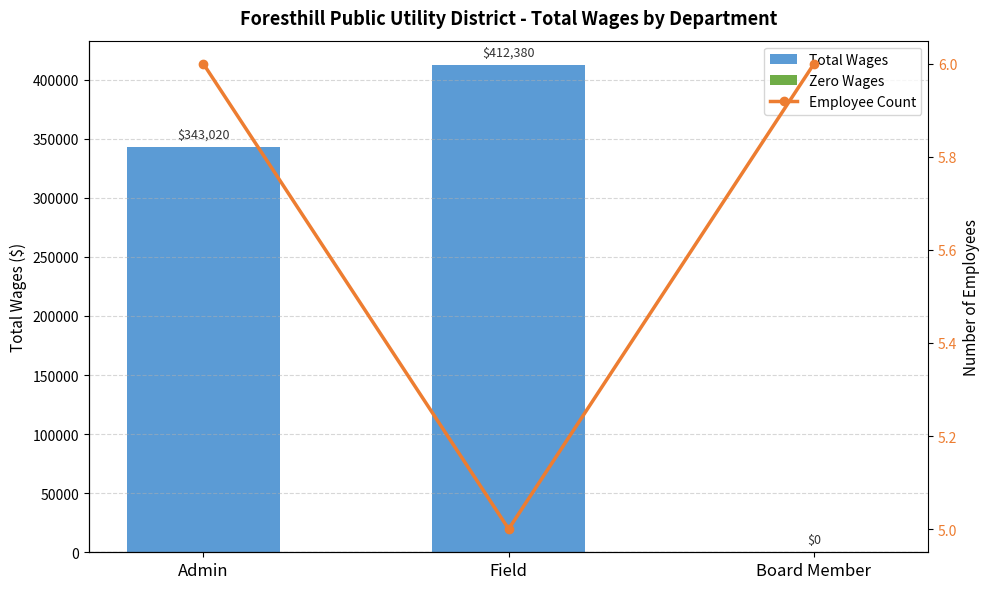

What is the maximum value for Total Wages by Dept?

412380